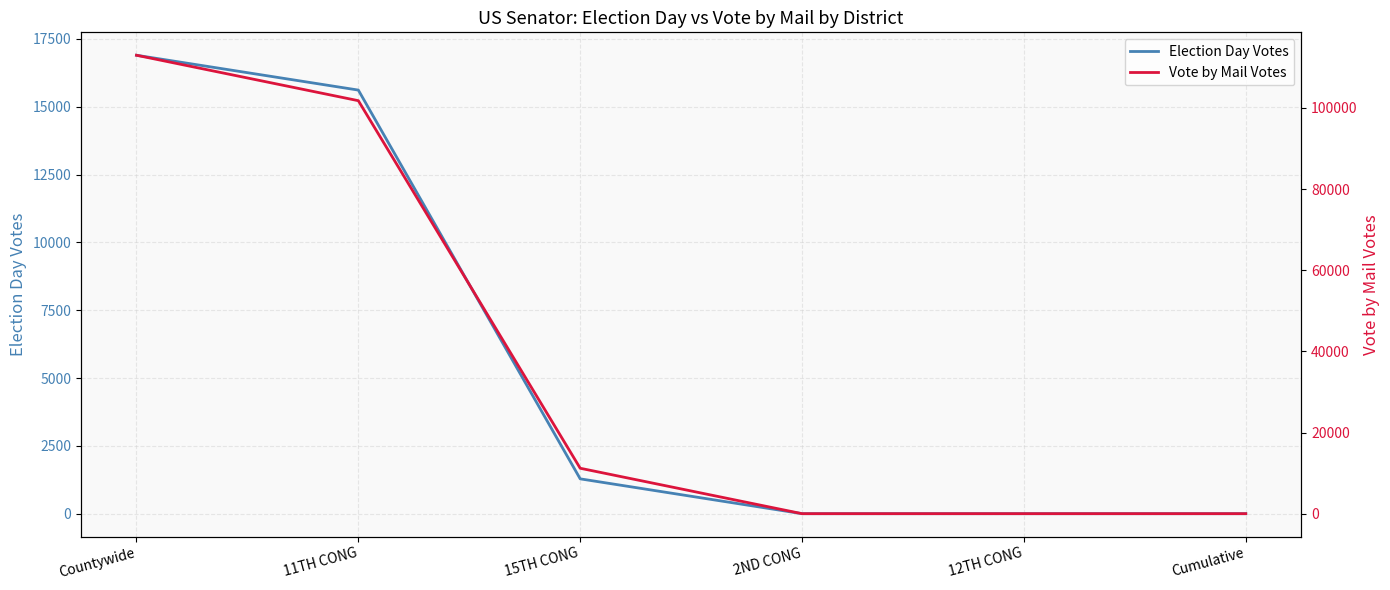

Reading left to right, extract all data points from this chart.

Election Day Votes: Countywide=16899	11TH CONG=15615	15TH CONG=1284	2ND CONG=0	12TH CONG=0	Cumulative=0
Vote by Mail Votes: Countywide=112991	11TH CONG=101793	15TH CONG=11198	2ND CONG=0	12TH CONG=0	Cumulative=0